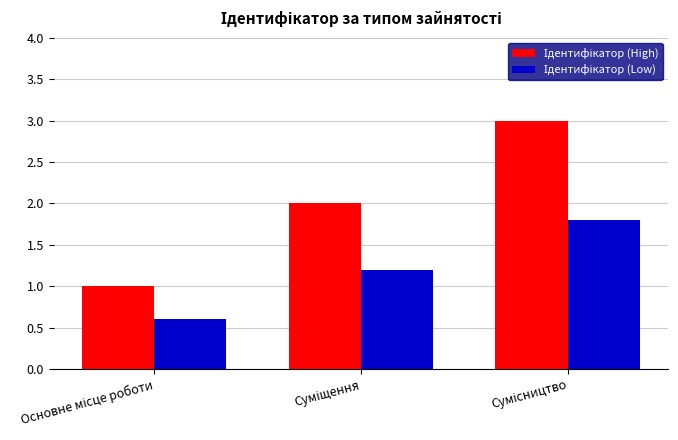

What is the minimum value shown in the chart?

0.6